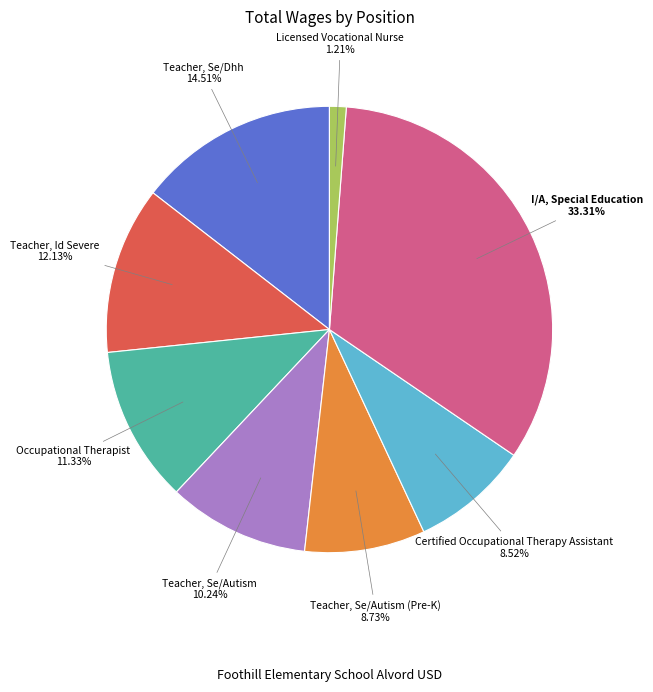

Is I/A, Special Education the majority of the pie?

No